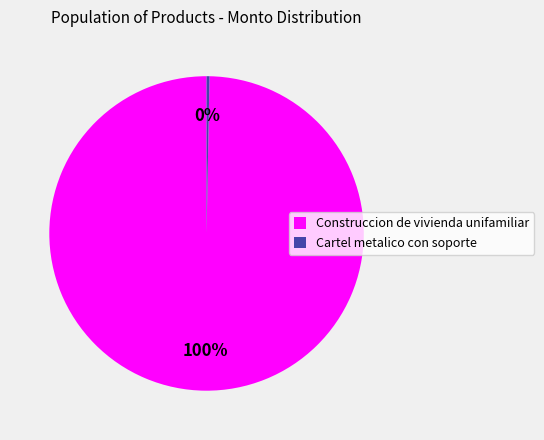

What is the ratio of the value at Construccion de vivienda unifamiliar to the value at Cartel metalico con soporte?

331.2